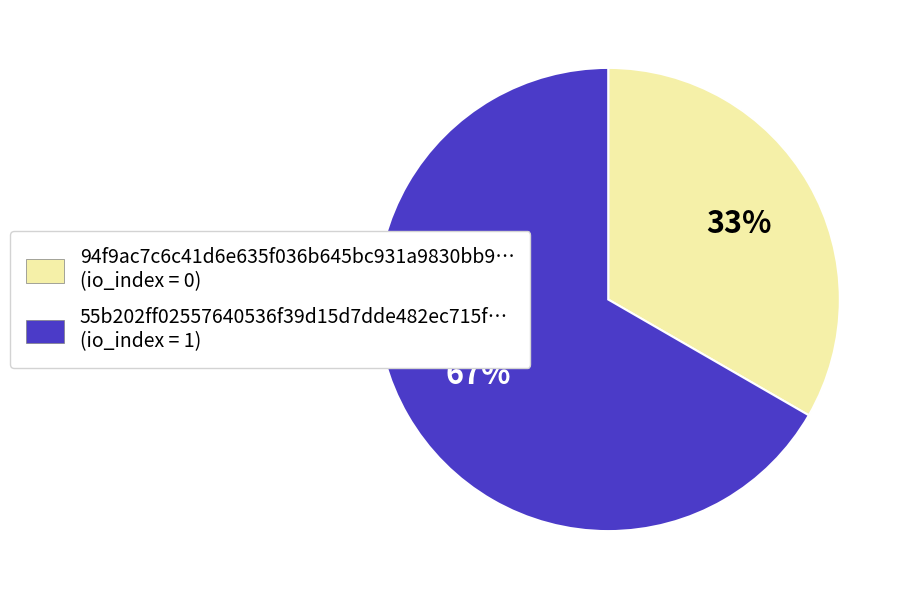

What percentage is the 94f9ac7c6c41d6e635f036b645bc931a9830bb9… (io_index = 0) slice, to the nearest percent?

33%